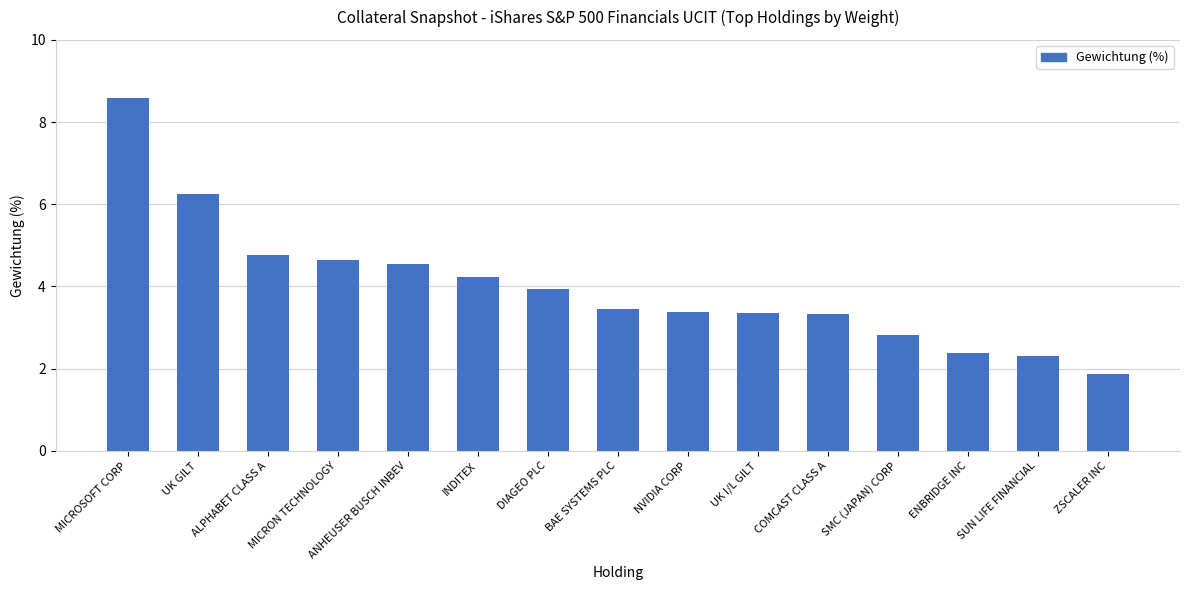

Reading right to left, list all the values displayed in this chart.

1.9	2.3	2.4	2.8	3.3	3.4	3.4	3.5	4.0	4.2	4.5	4.6	4.8	6.3	8.6